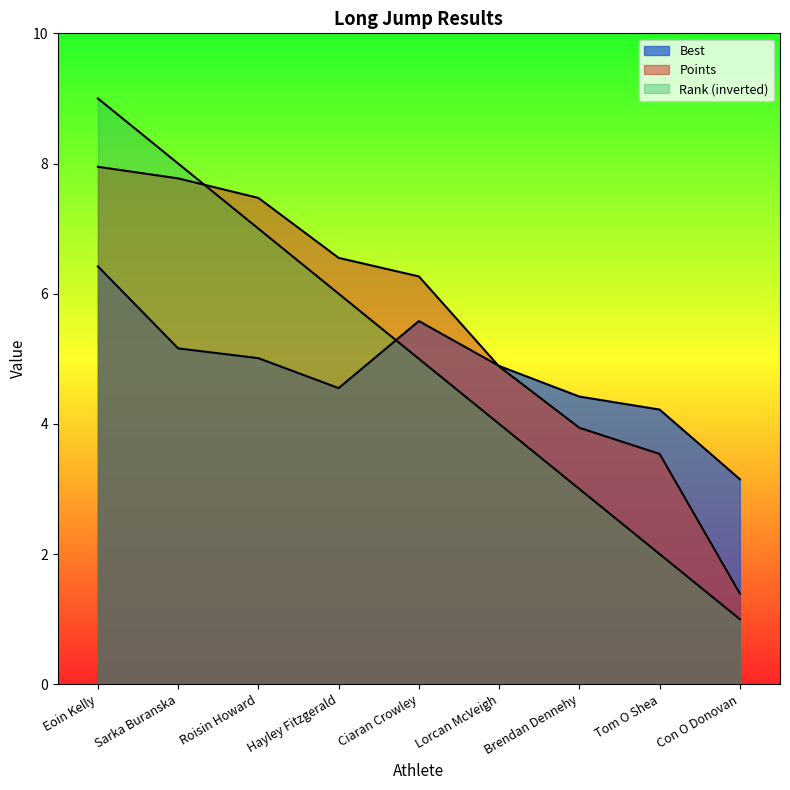

What is the difference between the Rank values at Ciaran Crowley and Con O Donovan?

4.0